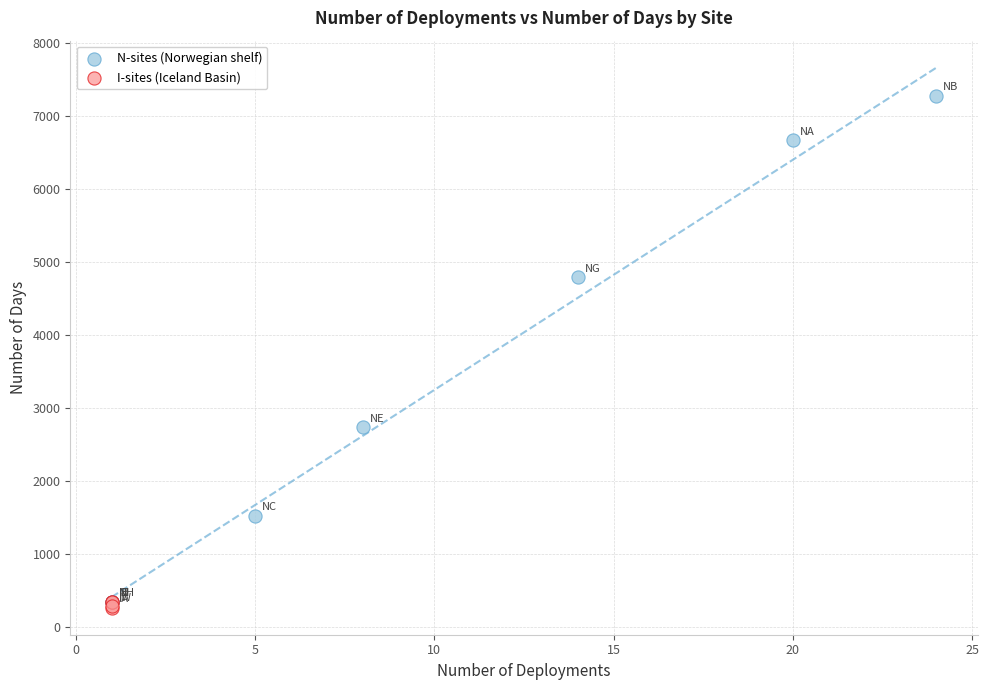

Which series contains the highest Y value?

N-sites (Norwegian shelf)